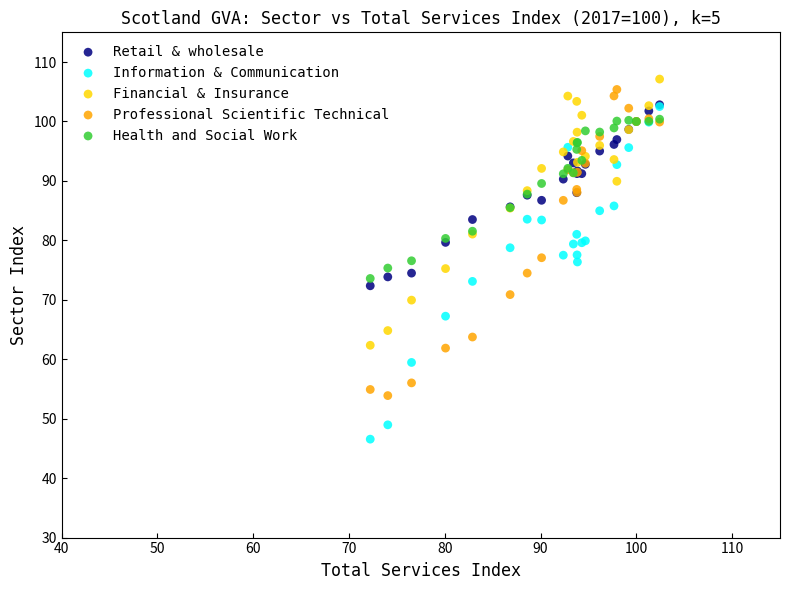

Which series has the largest Y range (max minus min)?

Information & Communication